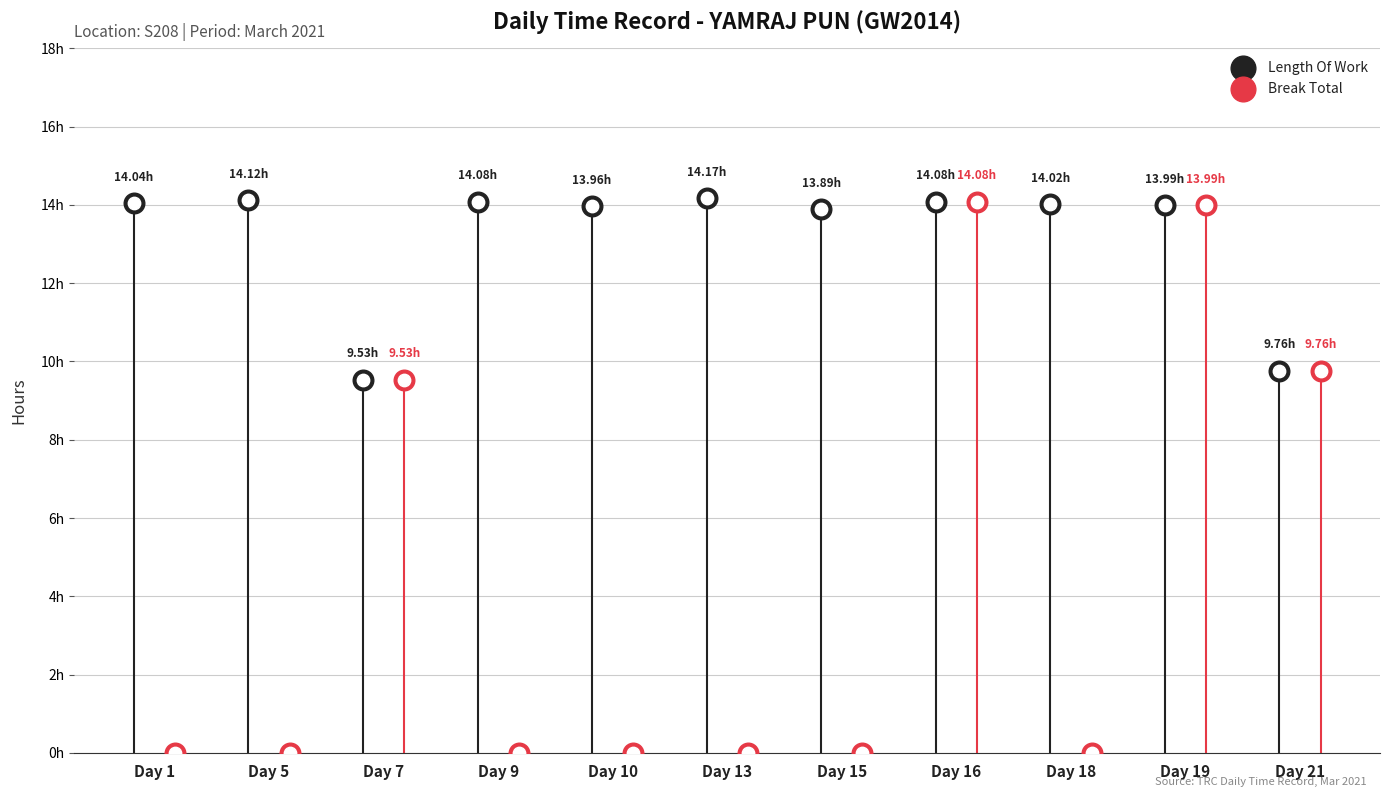

Which series reaches the minimum Y coordinate?

Break Total